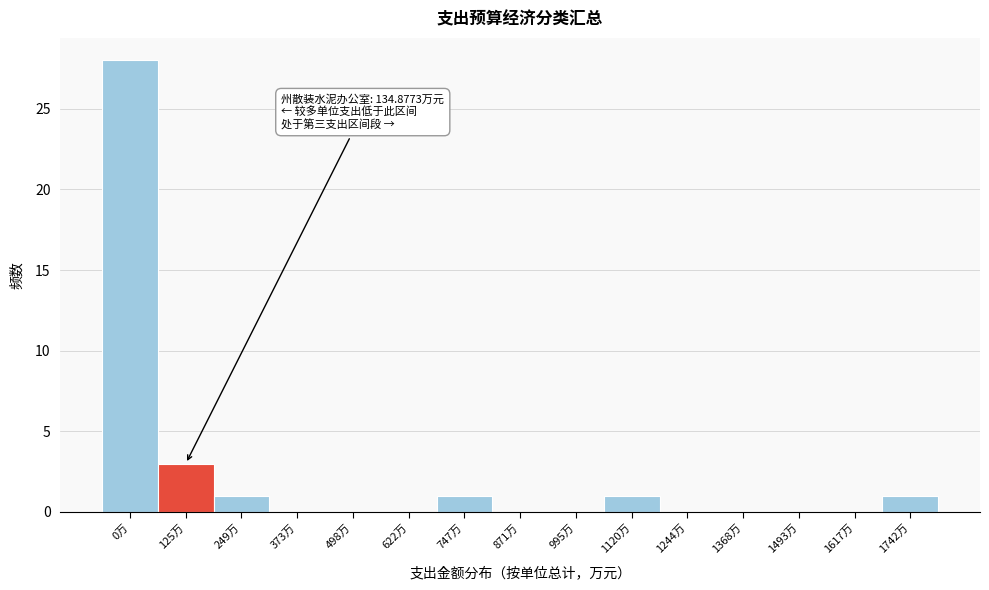

Reading left to right, list all the values displayed in this chart.

0万=28	125万=3	249万=1	373万=0	498万=0	622万=0	747万=1	871万=0	995万=0	1120万=1	1244万=0	1368万=0	1493万=0	1617万=0	1742万=1